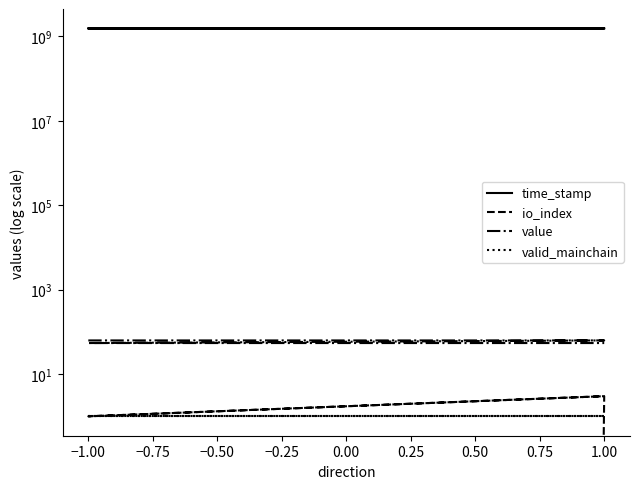

Where is time_stamp nearest to the value 1552525640?

1.00